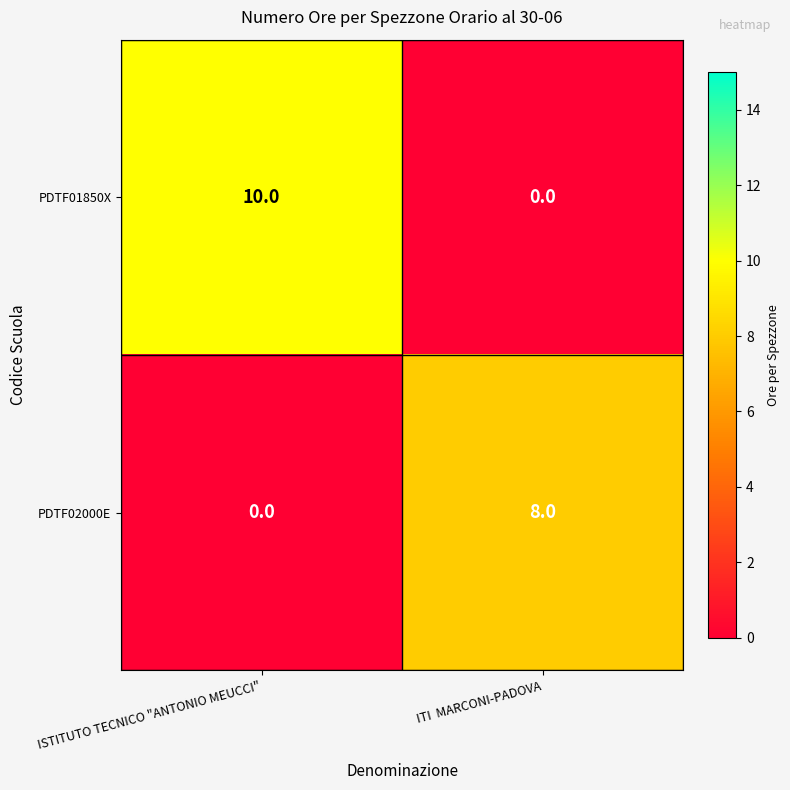

How many series are shown in this chart?

2